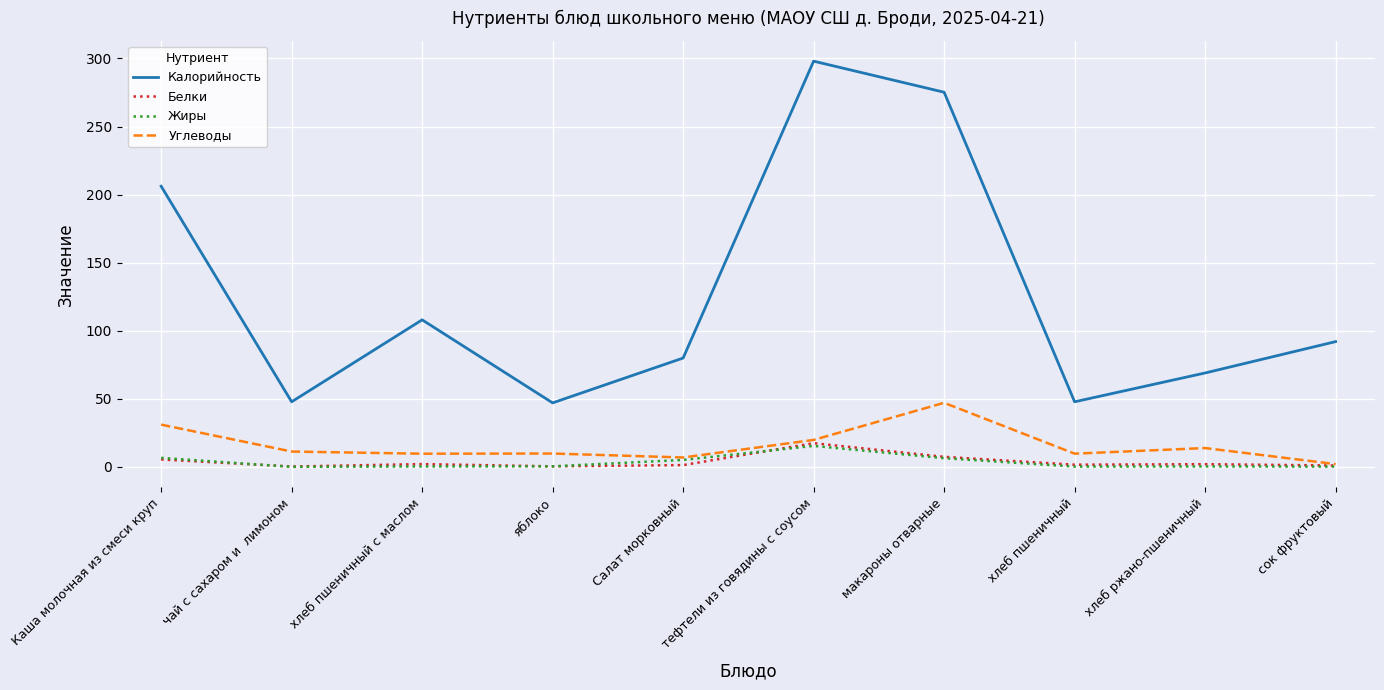

How many series are shown in this chart?

4